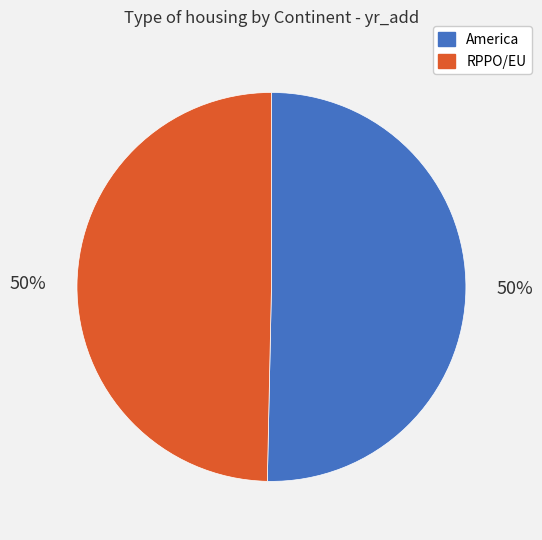

The RPPO/EU slice represents 62% of the pie. True or false?

False